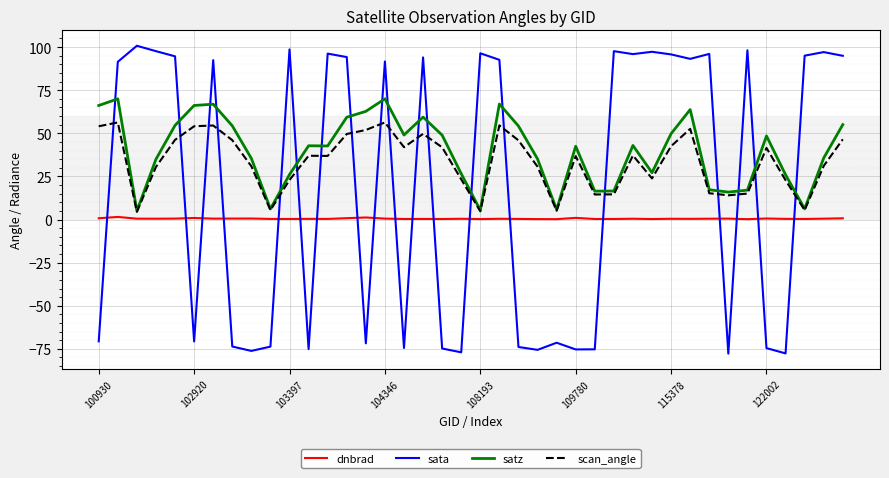

True or false: scan_angle has more than 0 points higher than both neighbors.

True